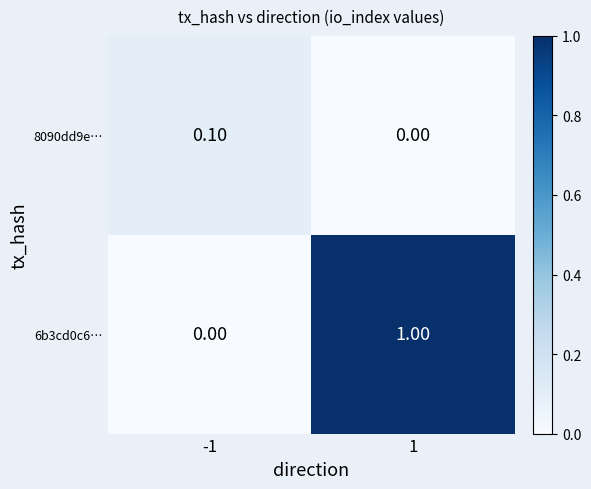

At -1, list the series in order from largest to smallest.

8090dd9e…, 6b3cd0c6…